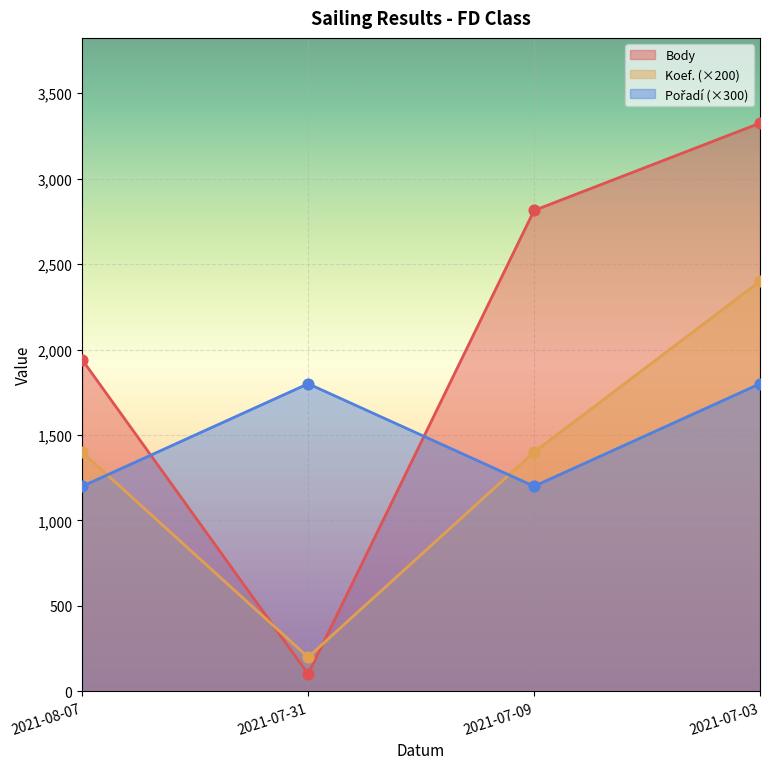

Which series reaches the minimum Y coordinate?

Body